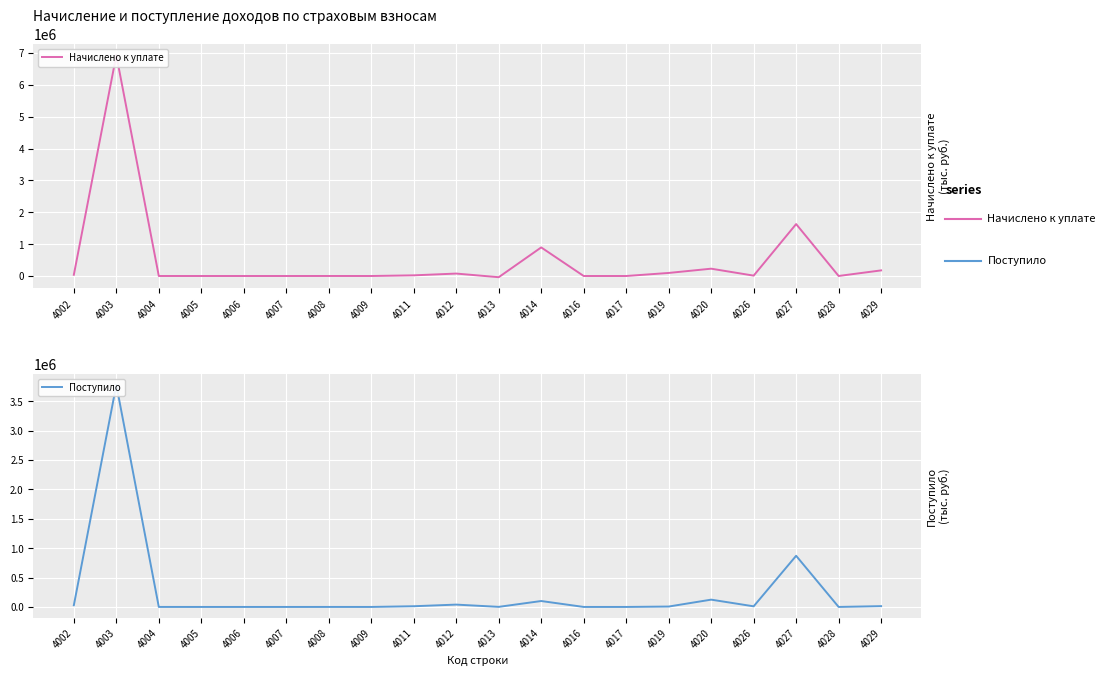

After their last crossing, which series has the higher values: Начислено к уплате or Поступило?

Начислено к уплате